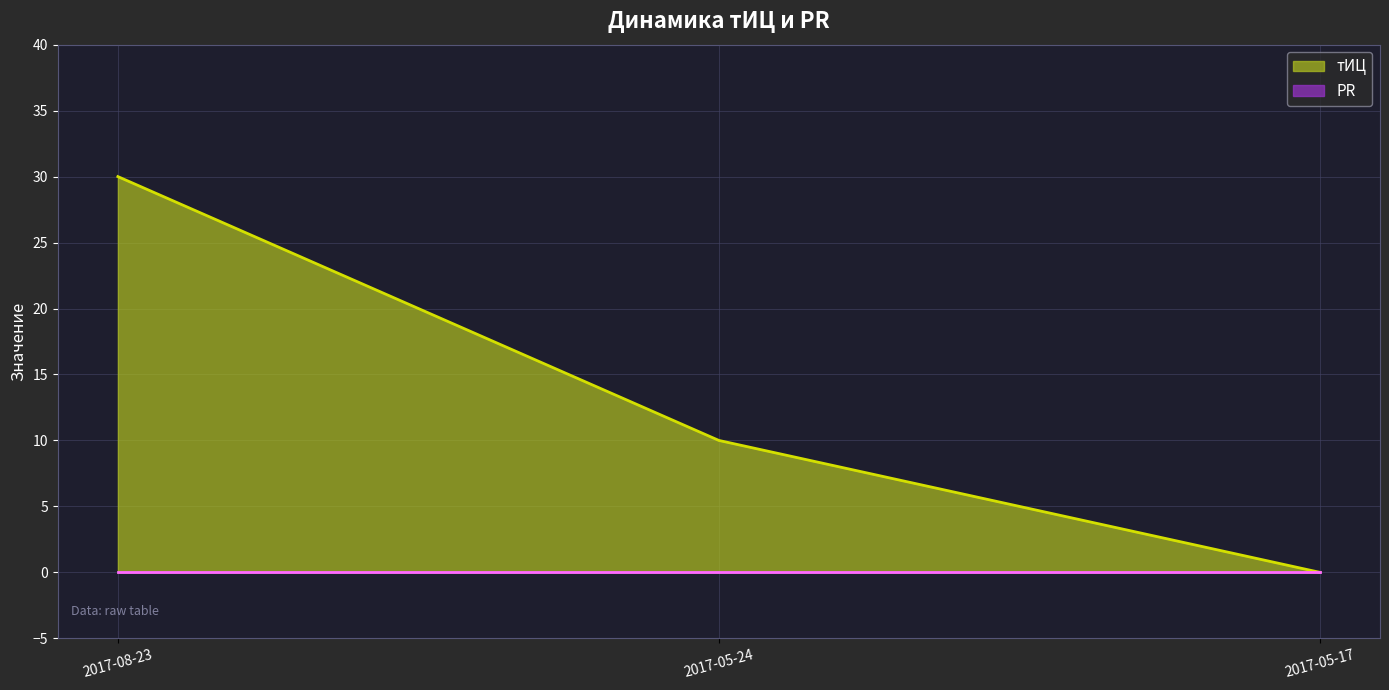

What is the difference between the maximum and minimum values?

30